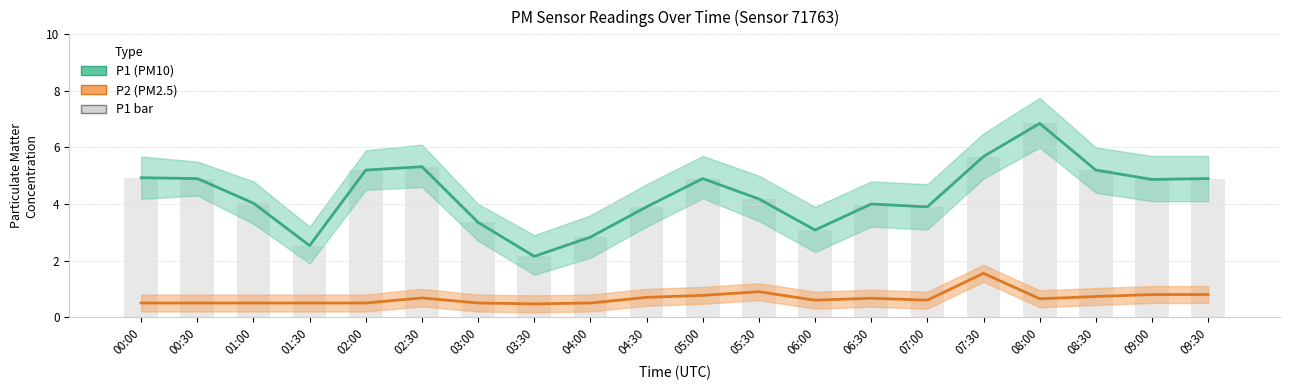

What is the difference between the P2 (PM2.5) values at 02:30 and 00:30?

0.2